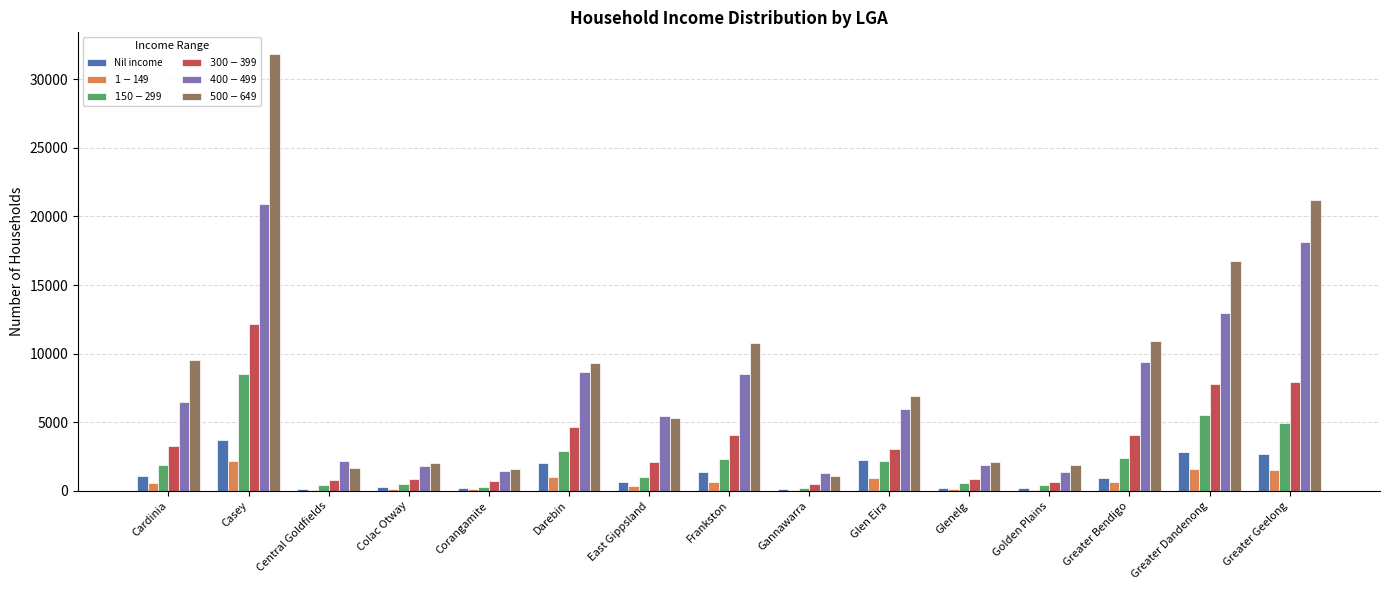

List the series in order of their peak value, highest first.

$500-$649, $400-$499, $300-$399, $150-$299, Nil income, $1-$149